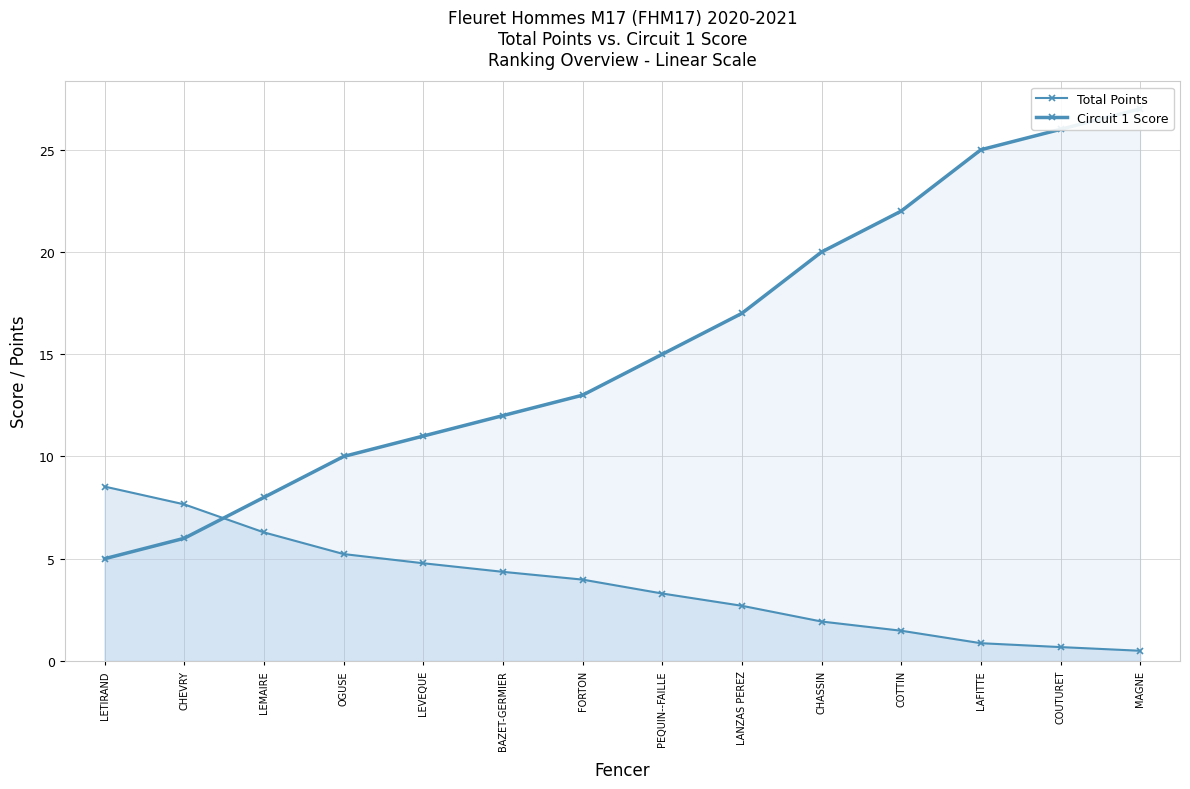

What is the label of the 3rd point from the left?

LEMAIRE